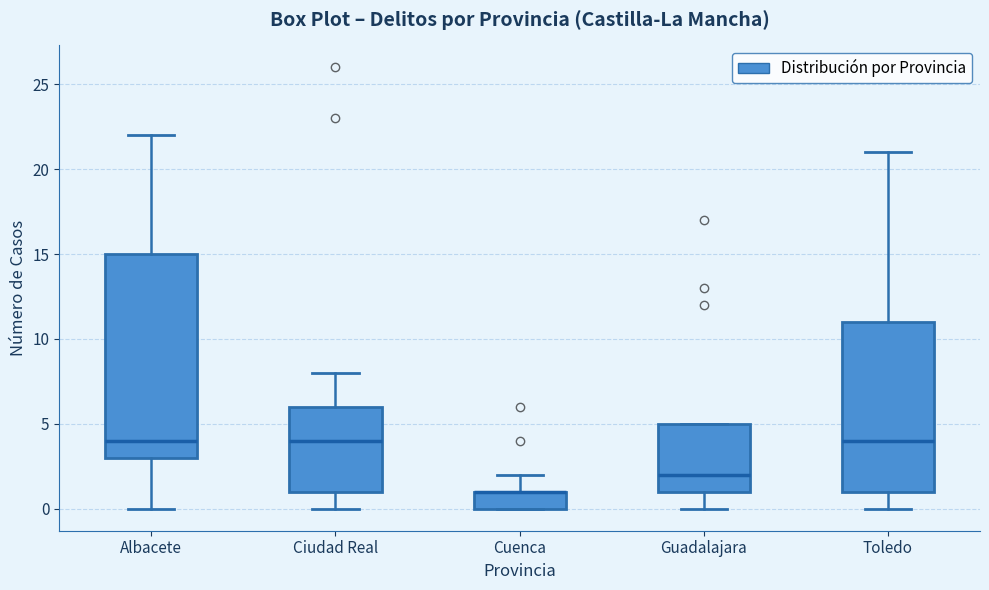

Comparing the boxes themselves (not the whiskers), which one is the tallest?

Albacete